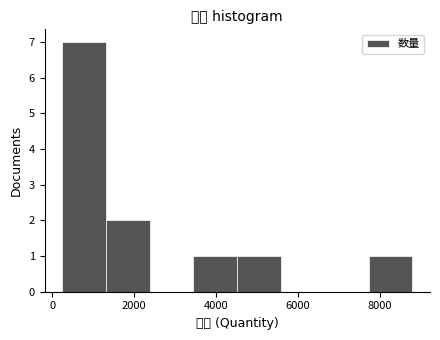

How tall is the bar that spans 1400 to 2400 on the x-axis? Neither the bar edges nor the heights are printed on the chart, so give them approximately, as read against the axes.

2